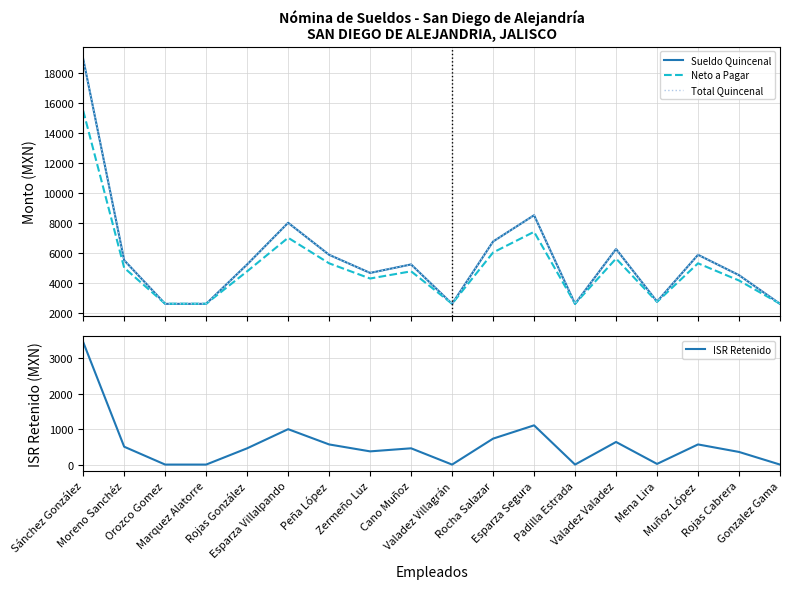

Which series has the largest total across all categories?

Total Quincenal